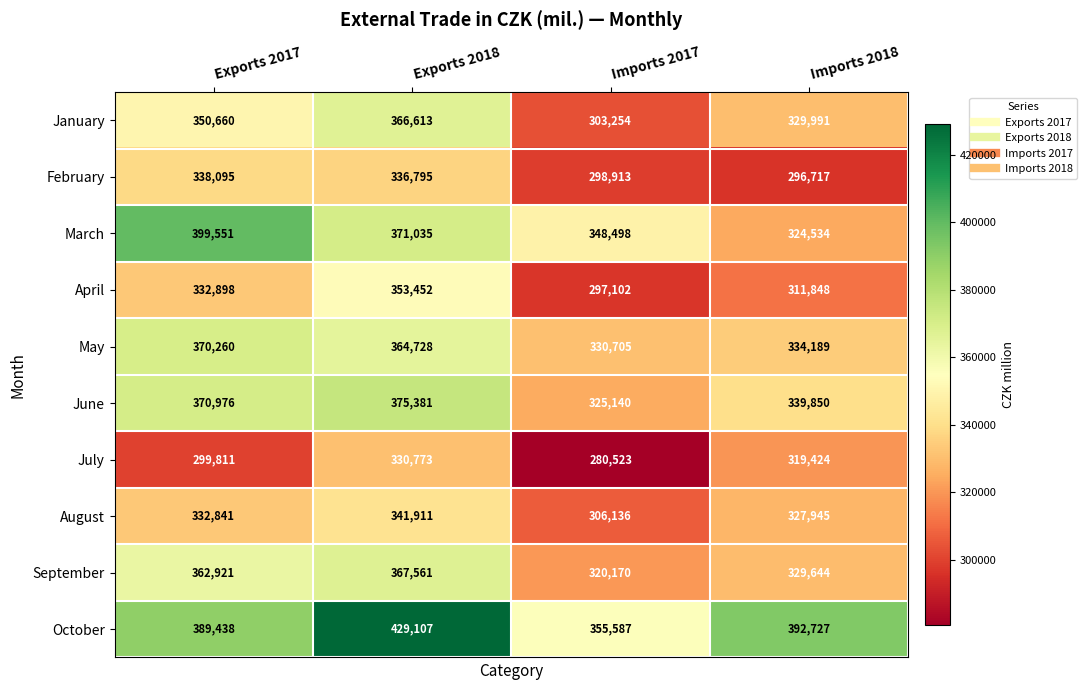

Where is August nearest to the value 324023?

Imports 2018